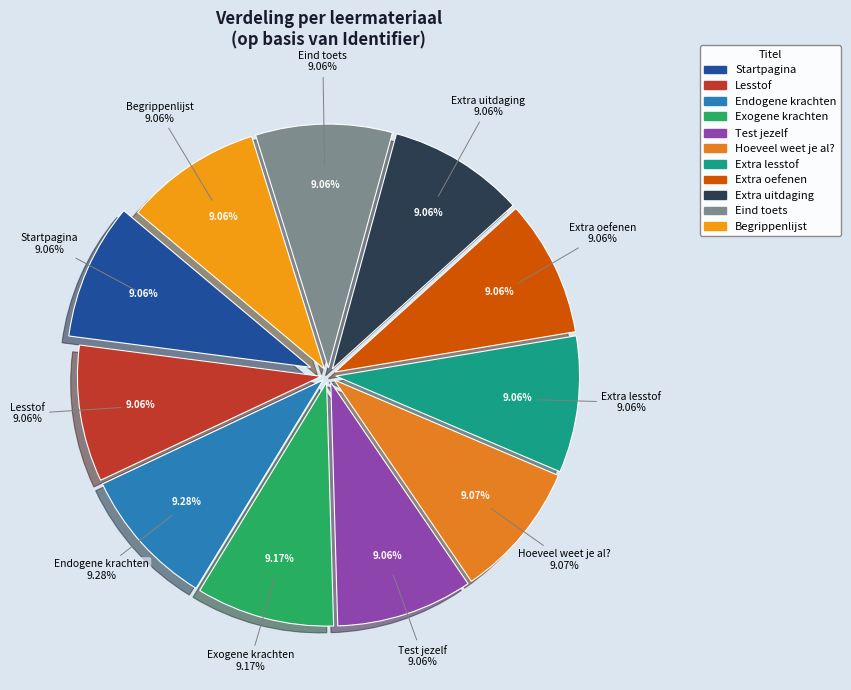

Which slice is the smallest?

Startpagina